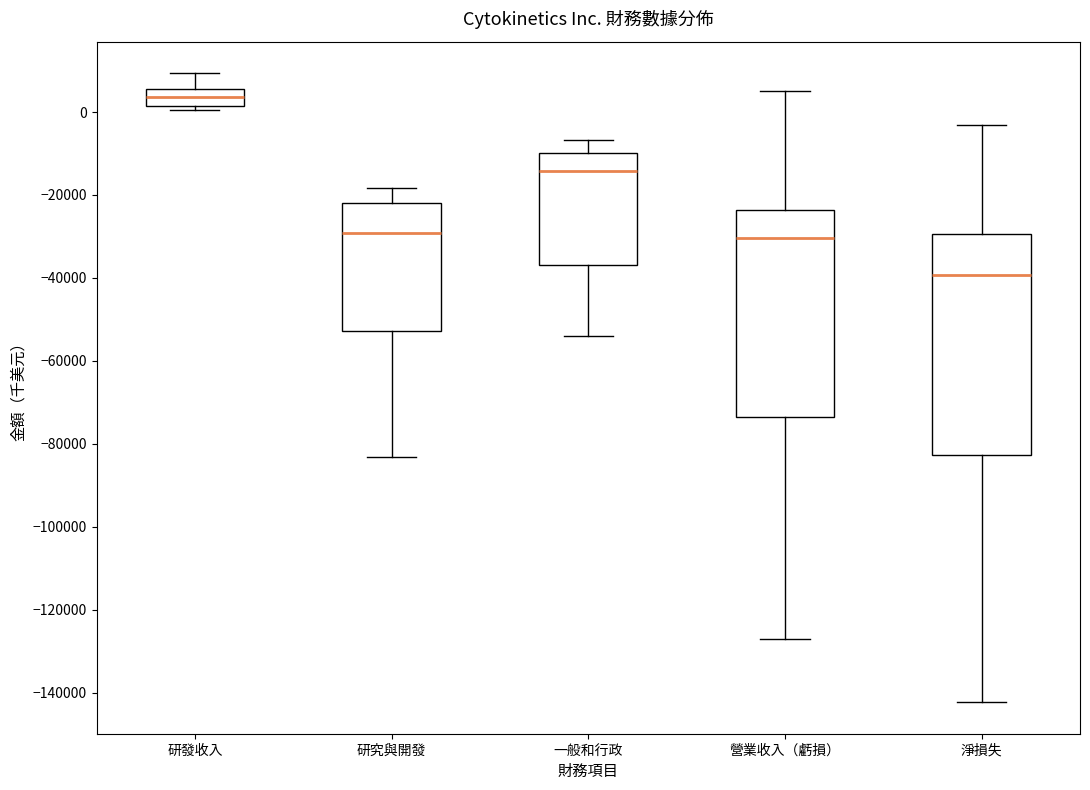

Which box is the tallest, from its lower edge to its upper edge?

淨損失